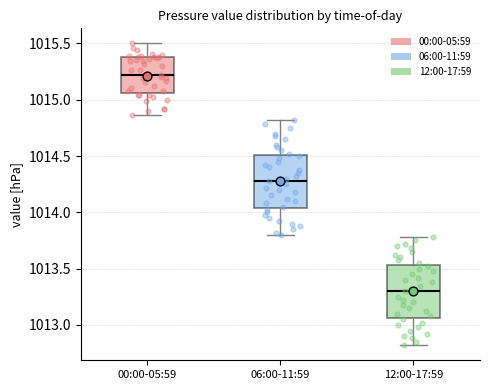

Where does the lower whisker of the box for 00:00-05:59 end on the y-axis? The values are not printed on the chart, so give them approximately, as read against the axis.

1014.85